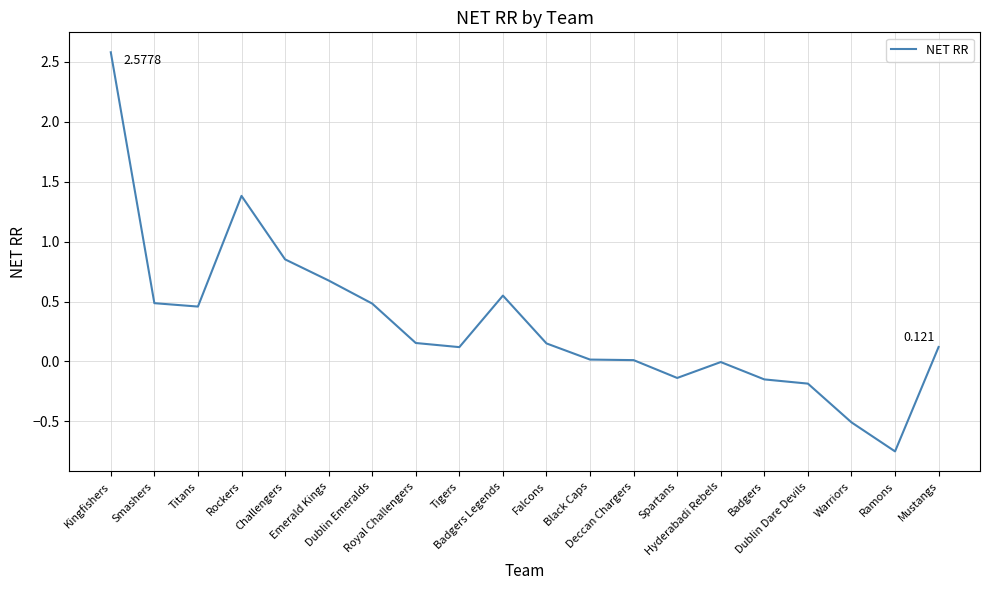

What is the sum of the values at Ramons and Emerald Kings?

-0.1